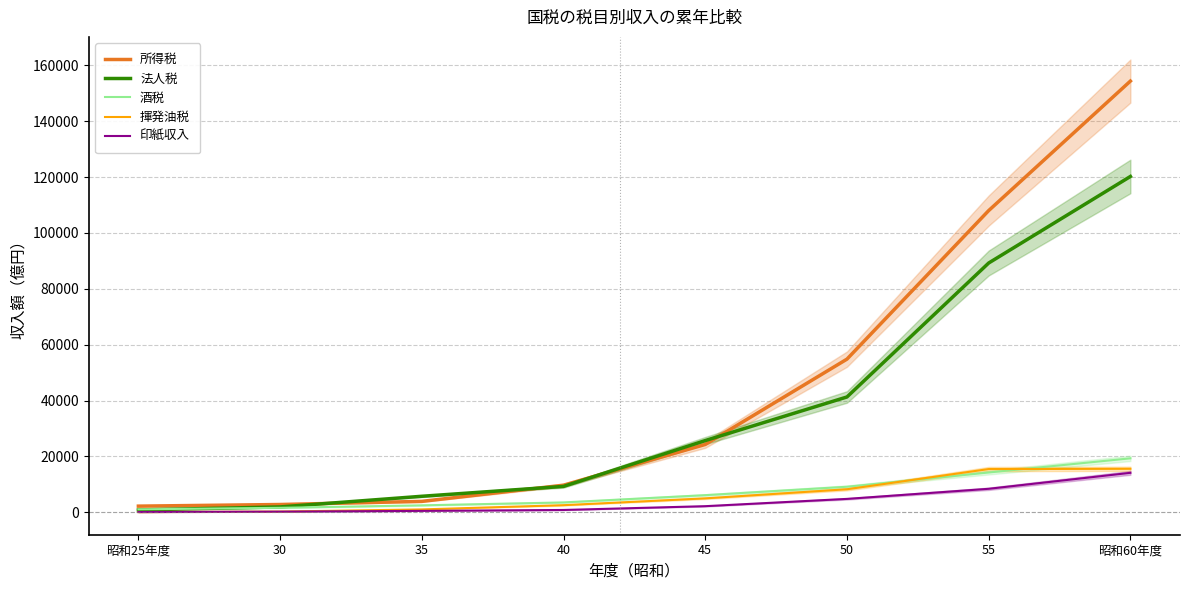

At how many categories does at least one series exceed 146979?

1